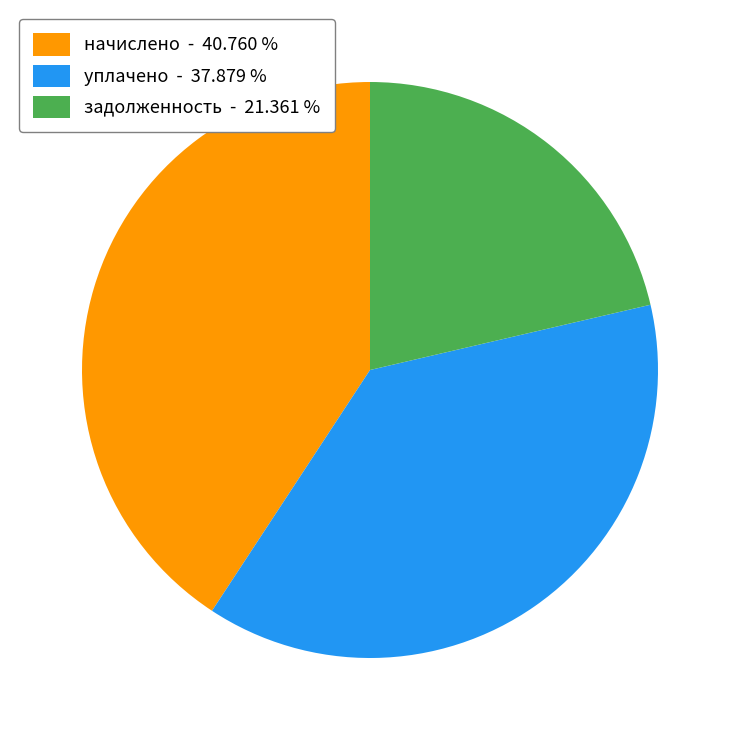

What is the ratio of the value at уплачено - 37.879 % to the value at начислено - 40.760 %?

0.9